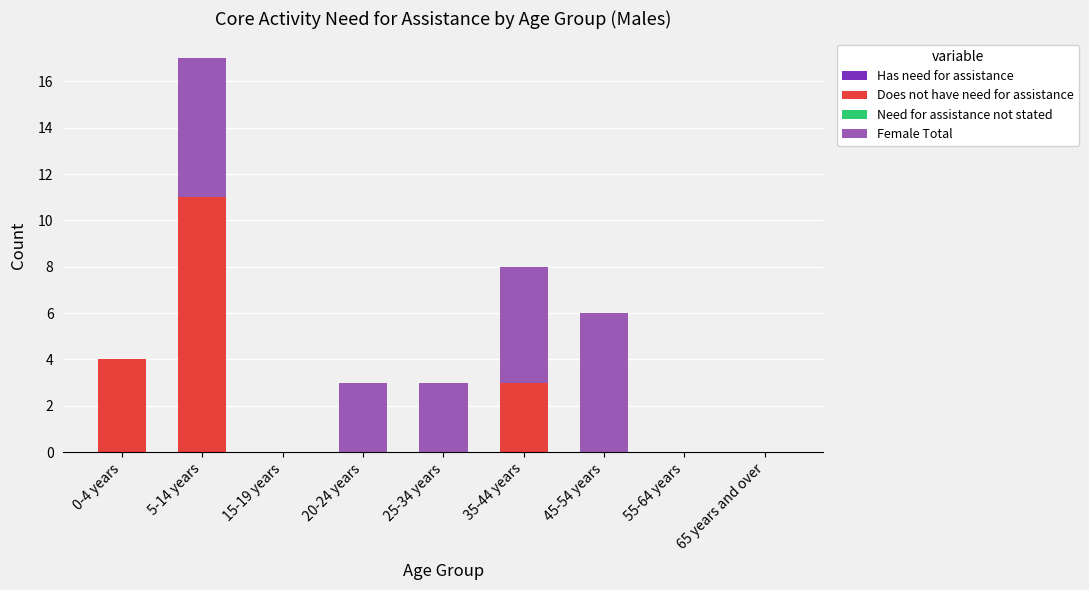

What is the maximum value for Does not have need for assistance?

11